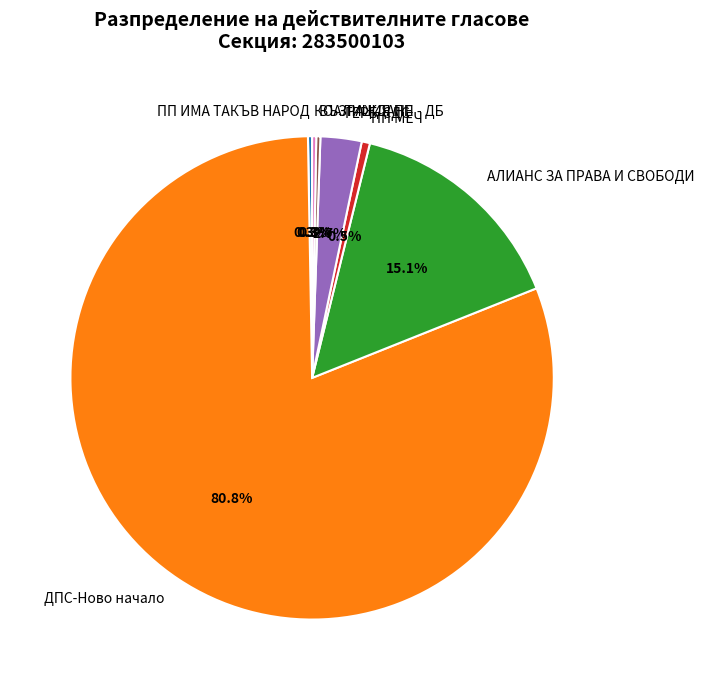

Which category has the biggest portion of the pie?

ДПС-Ново начало